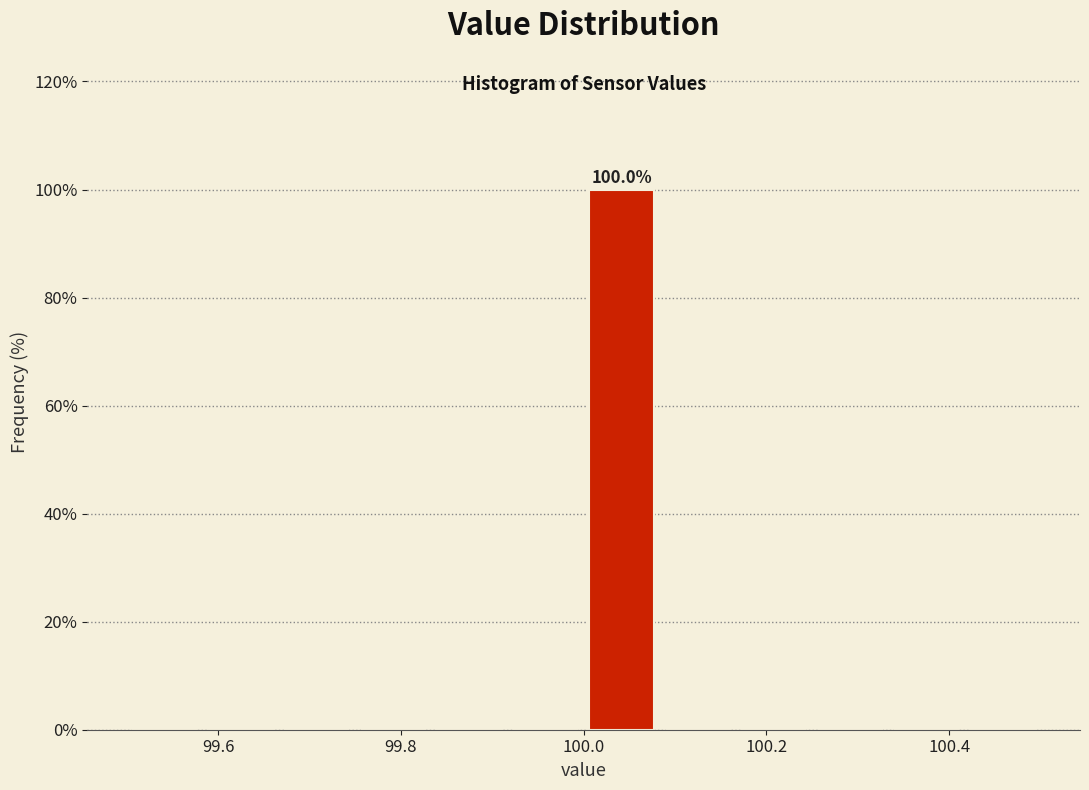

Over which range of the x-axis is the bar tallest?

100.00 to 100.08